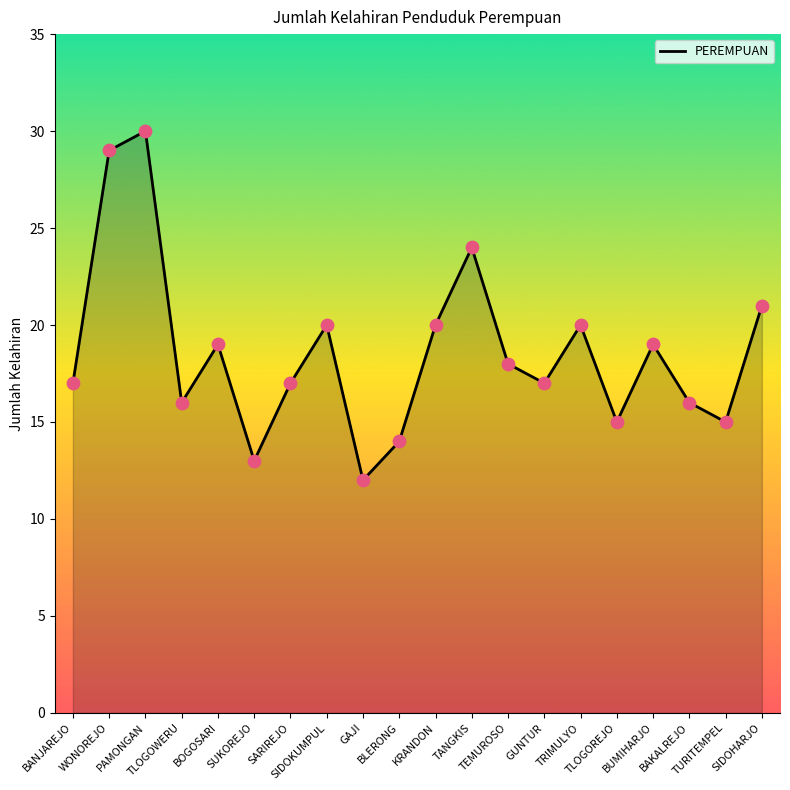

Between TURITEMPEL and SIDOHARJO, which is larger?

SIDOHARJO